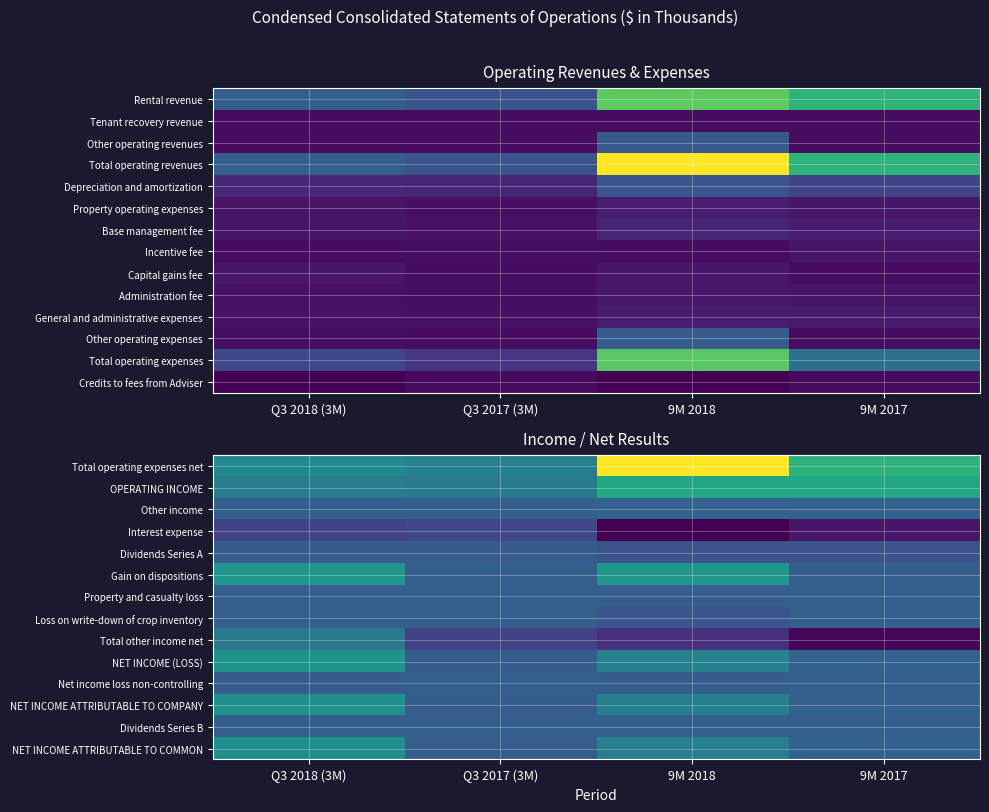

What is the smallest value displayed?

-8728